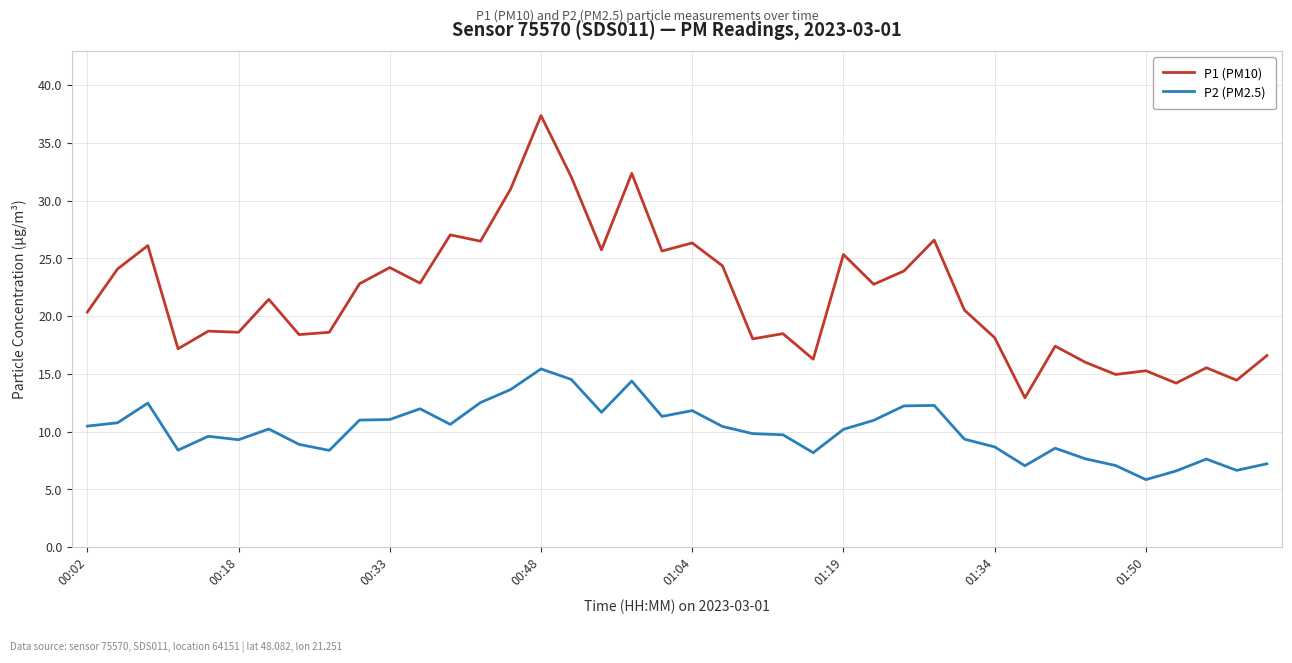

True or false: P1 (PM10) and P2 (PM2.5) intersect in this chart.

False